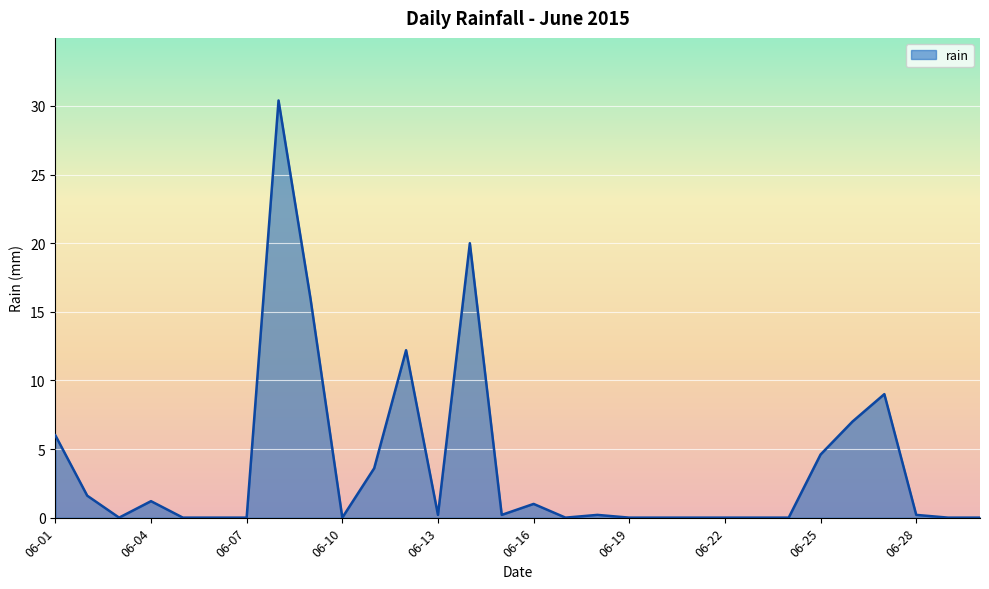

Count the number of categories in the chart.

30